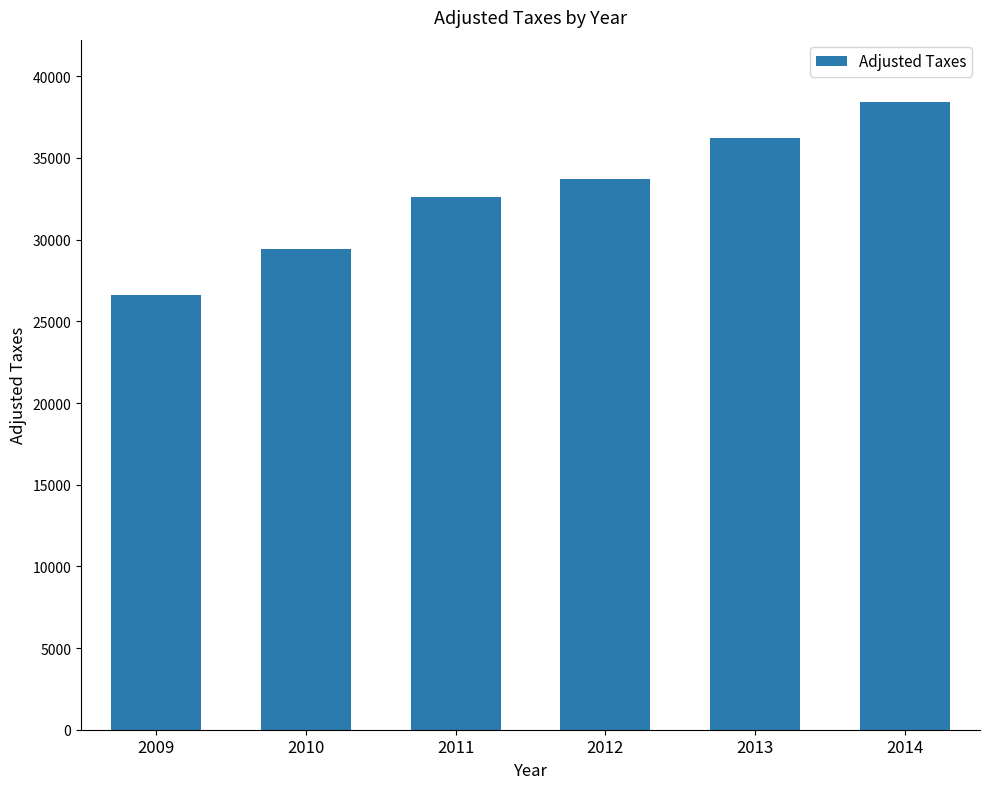

Between 2012 and 2009, which is larger?

2012